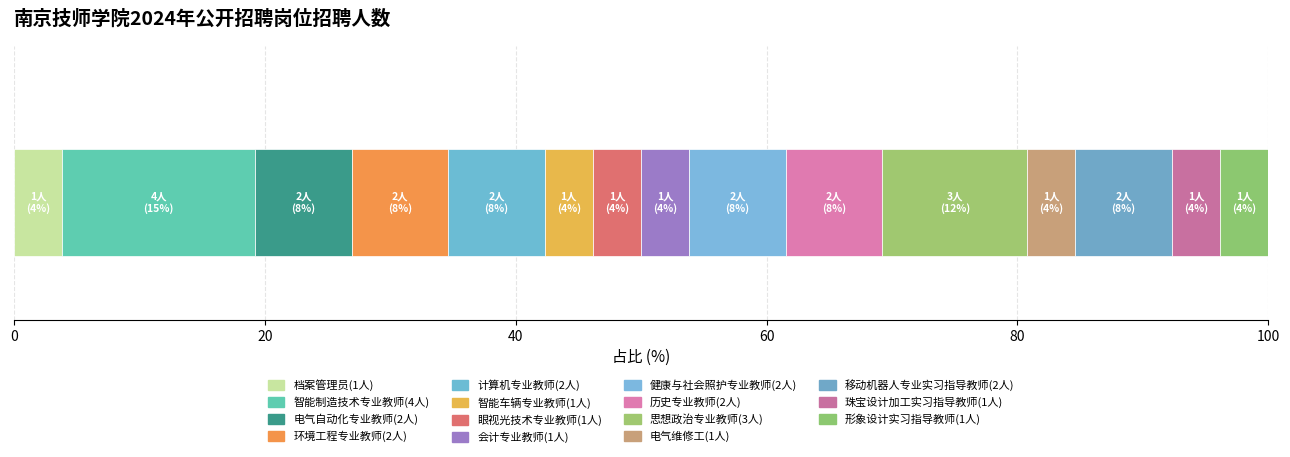

How many data points does each series have?

1